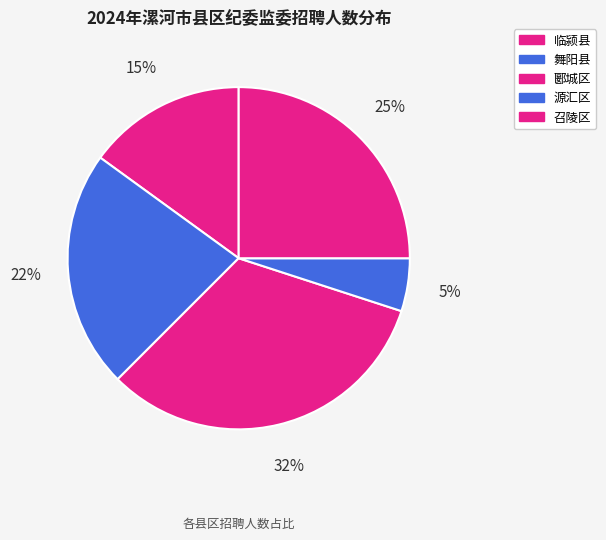

Between 郾城区 and 源汇区, which is larger?

郾城区